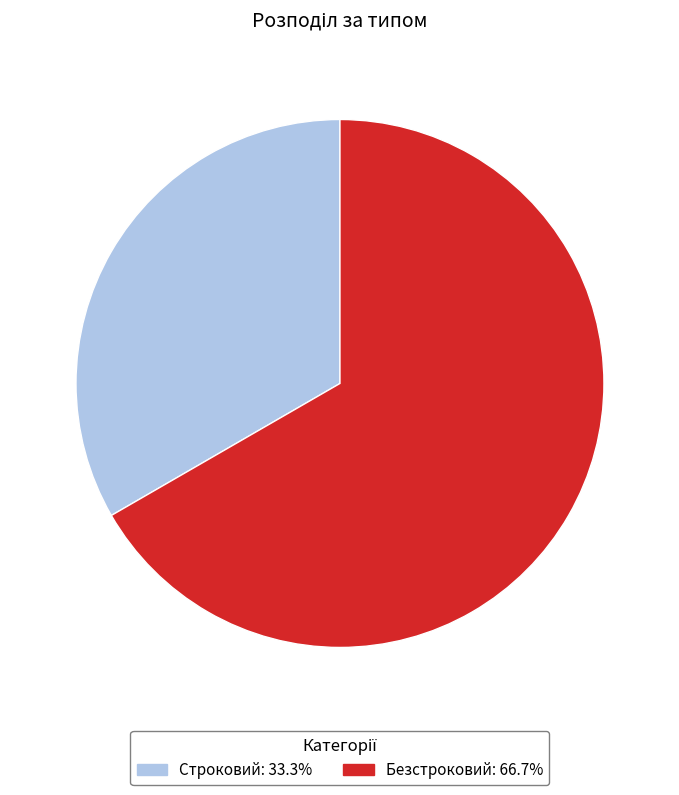

Combined, do Безстроковий and Строковий account for over 50%?

Yes